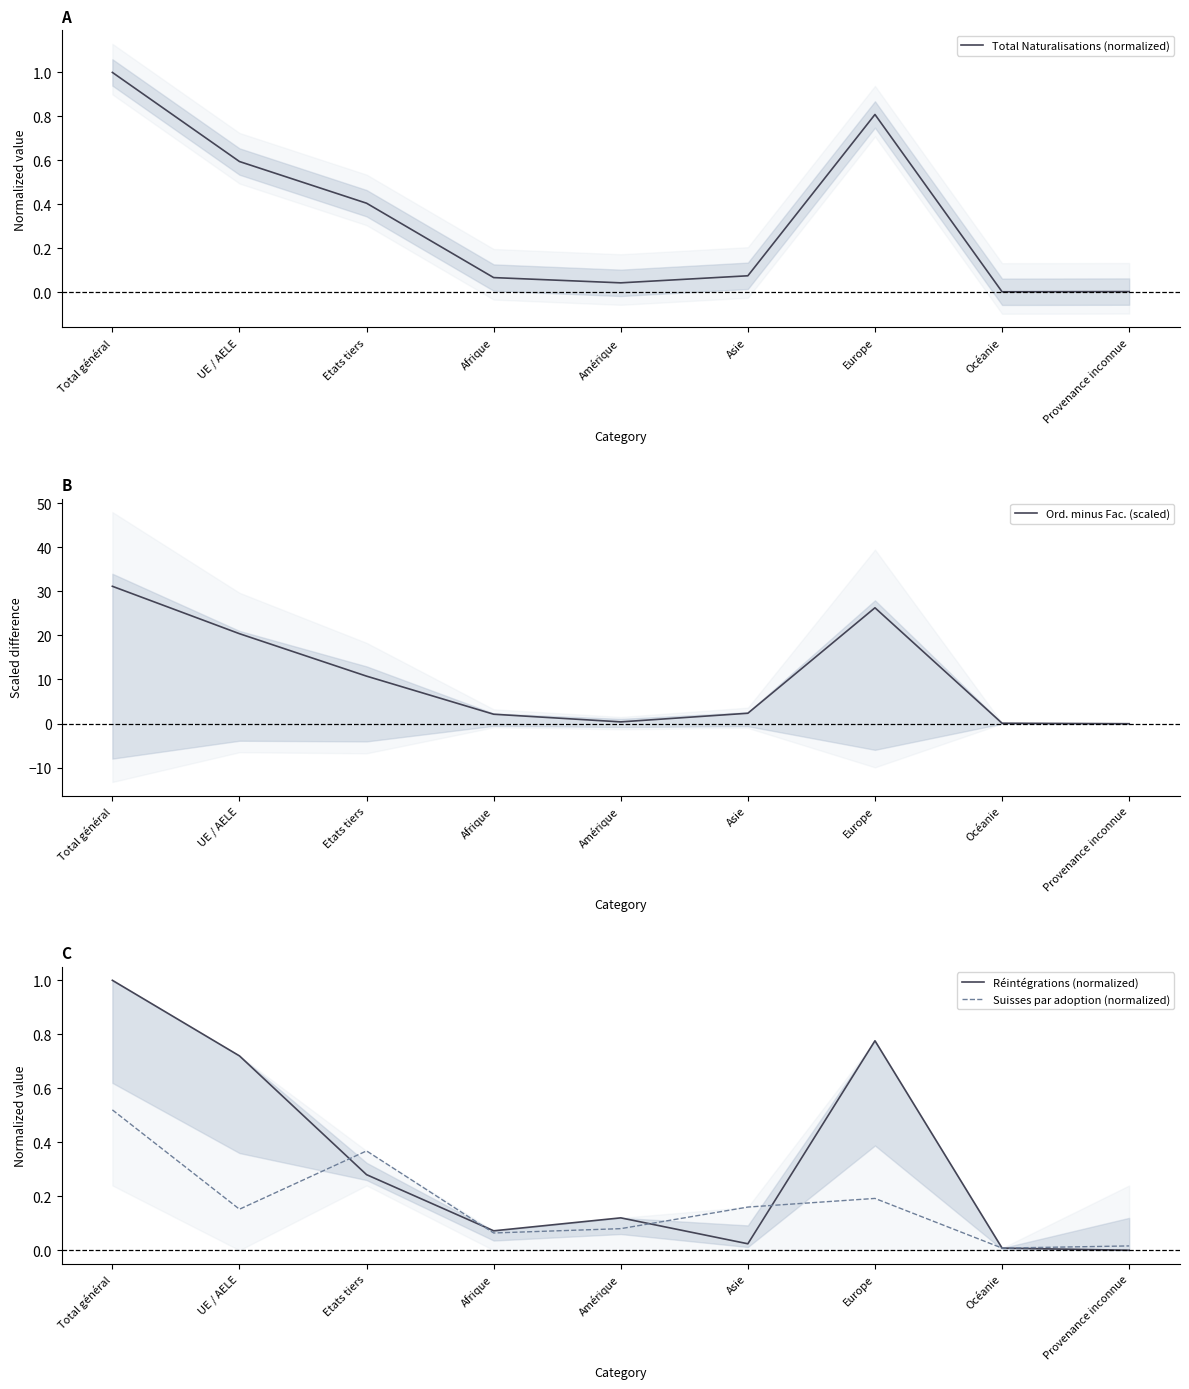

At which category does Ord. minus Fac. (scaled) reach its first local peak?

Europe